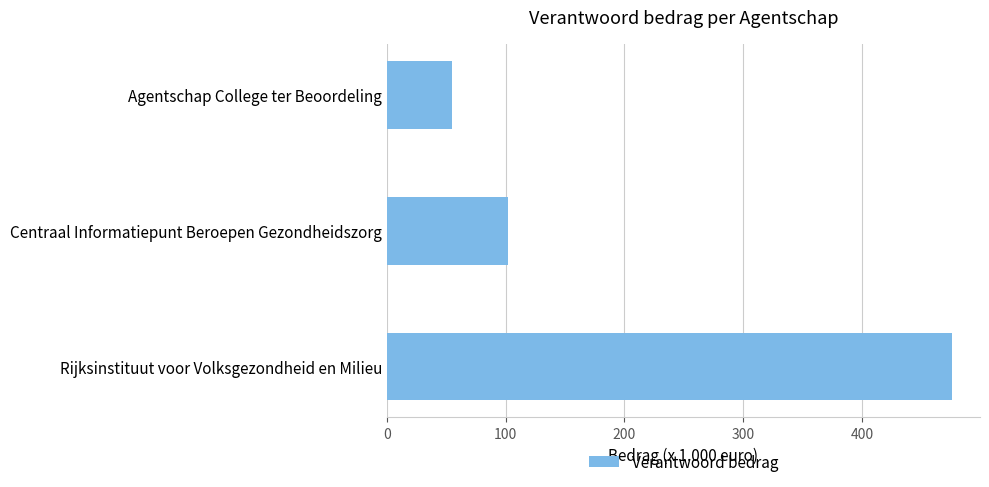

Which has a higher value, Agentschap College ter Beoordeling or Centraal Informatiepunt Beroepen Gezondheidszorg?

Centraal Informatiepunt Beroepen Gezondheidszorg